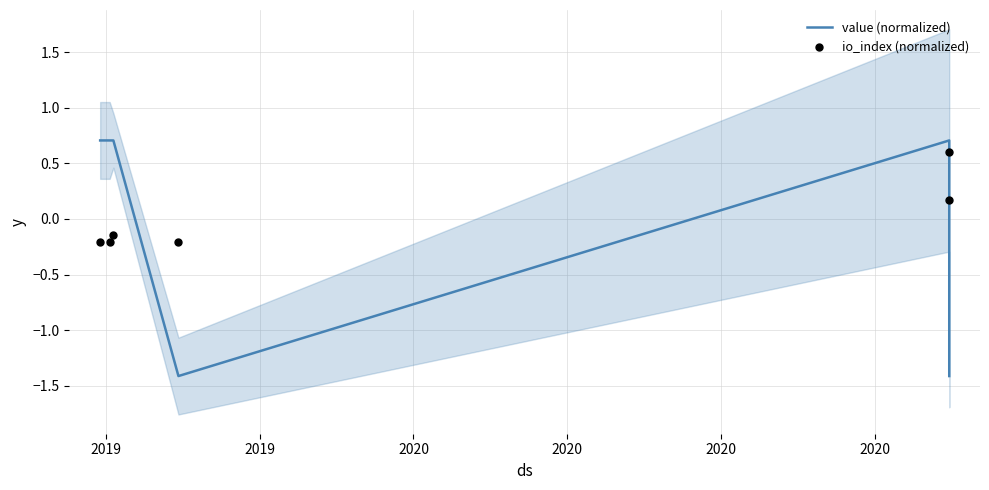

Which series has the largest Y range (max minus min)?

value (normalized)